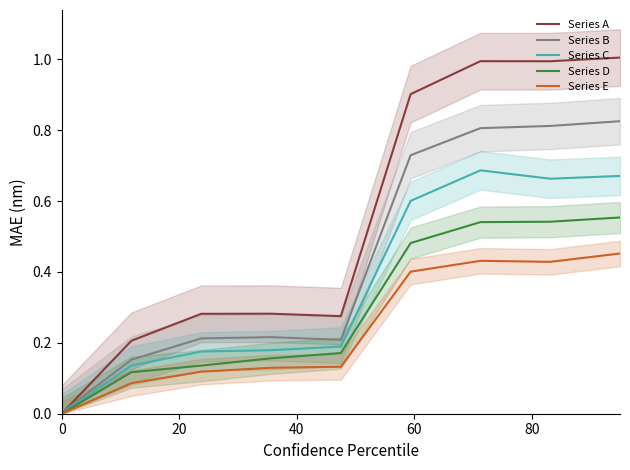

What is the difference between the maximum and minimum values in the Series B series?

0.8